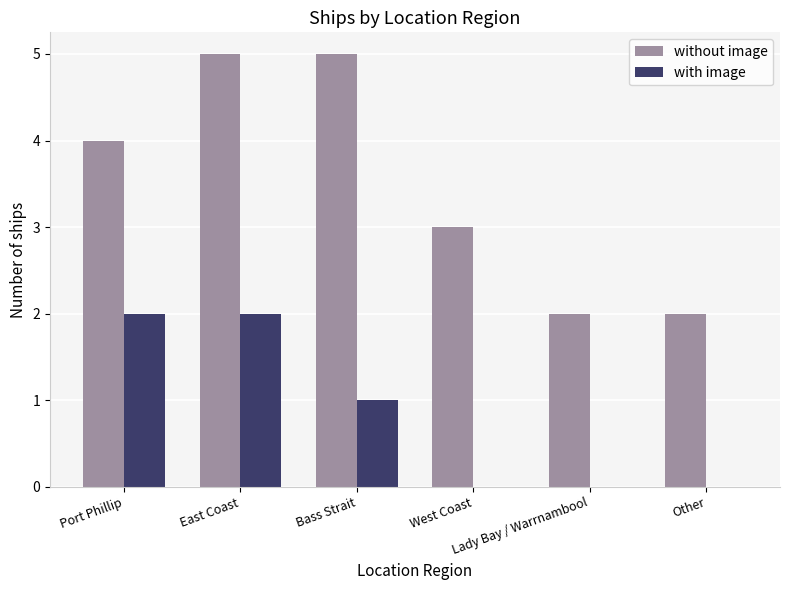

What is the greatest value displayed?

5